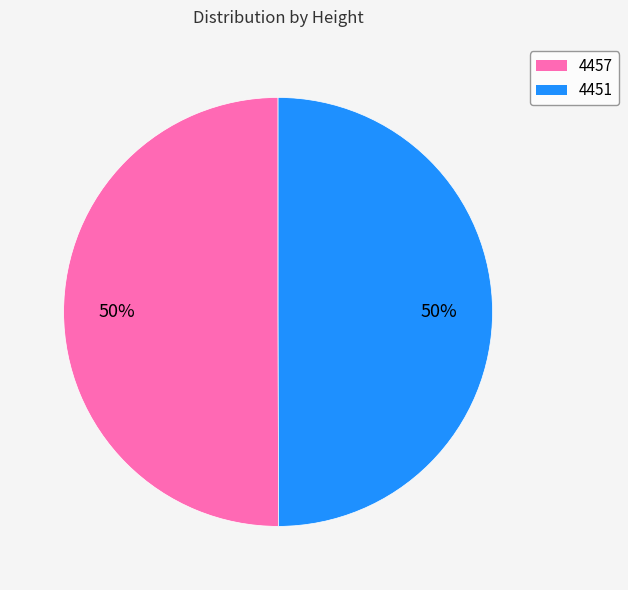

To the nearest percent, what is the average slice percentage?

50%